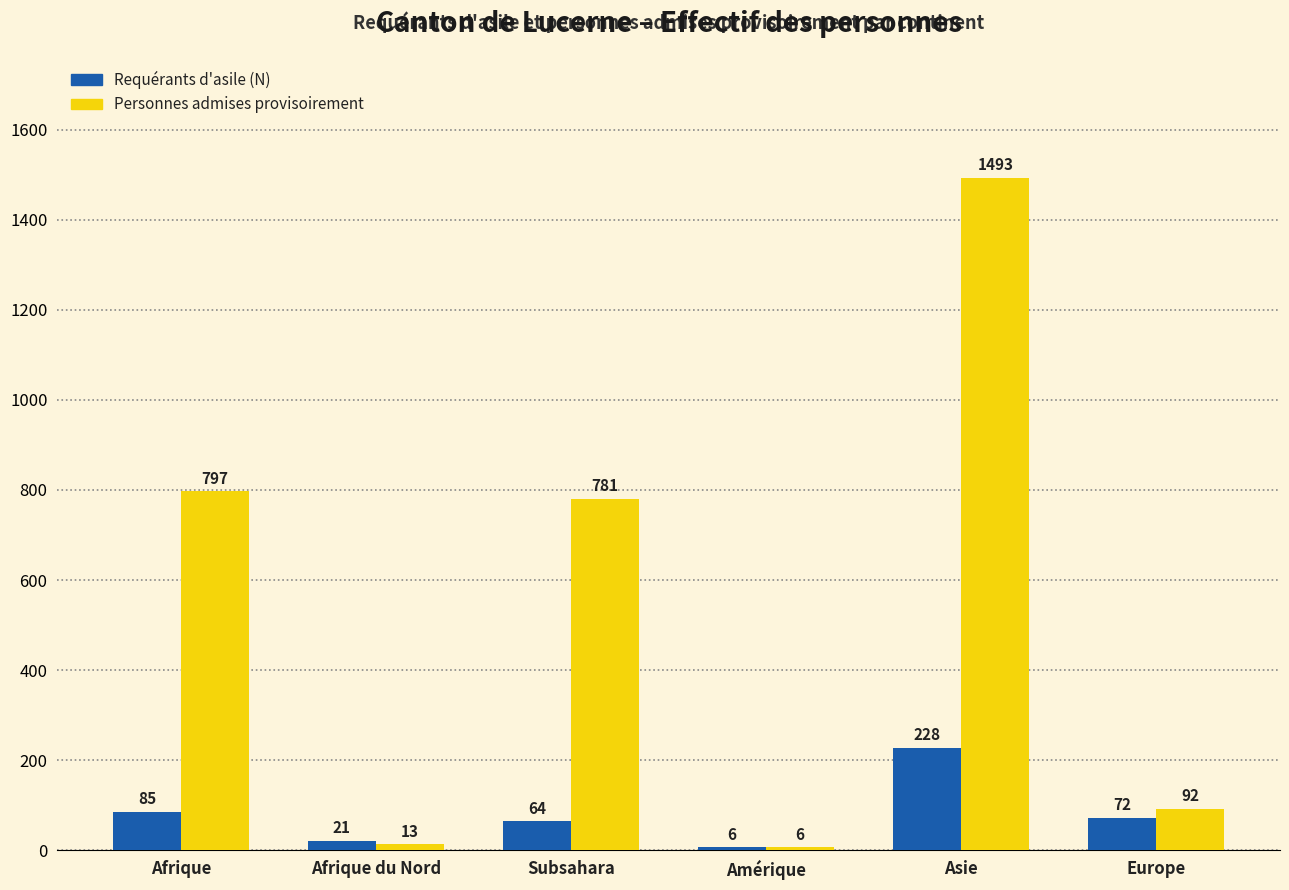

What is the label of the 6th bar from the right?

Afrique